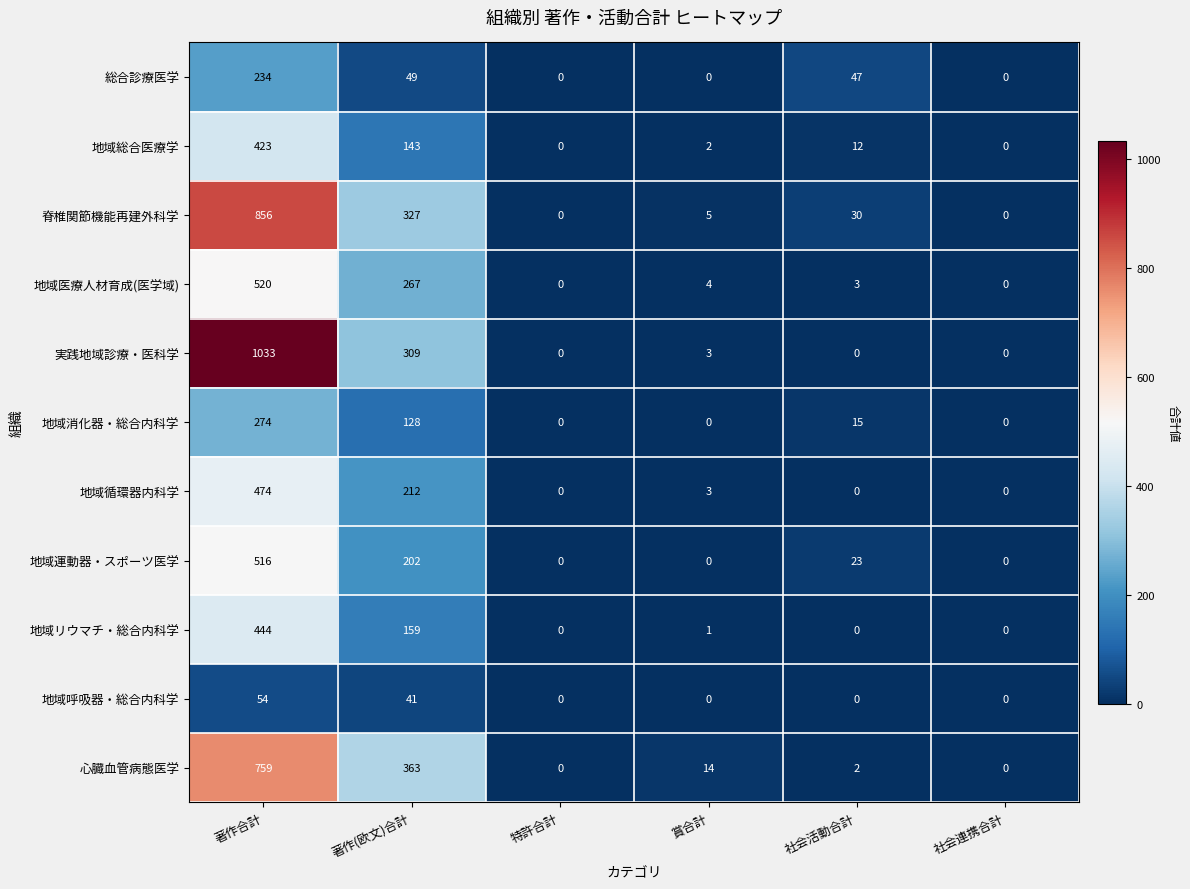

What is the difference between the 心臓血管病態医学 values at 著作合計 and 社会連携合計?

759